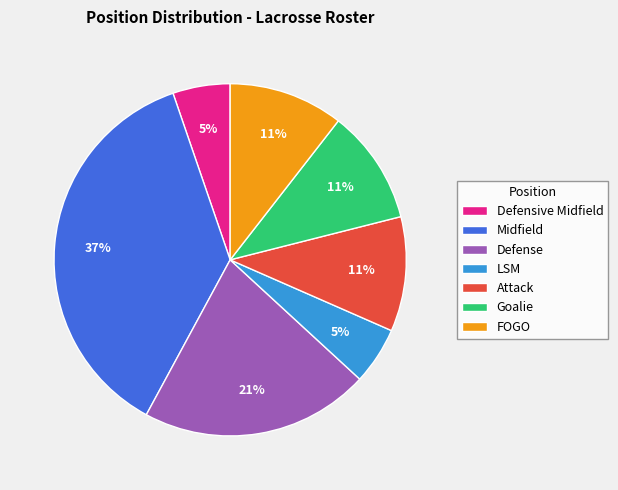

To the nearest percent, what is the combined percentage of LSM and Goalie?

16%